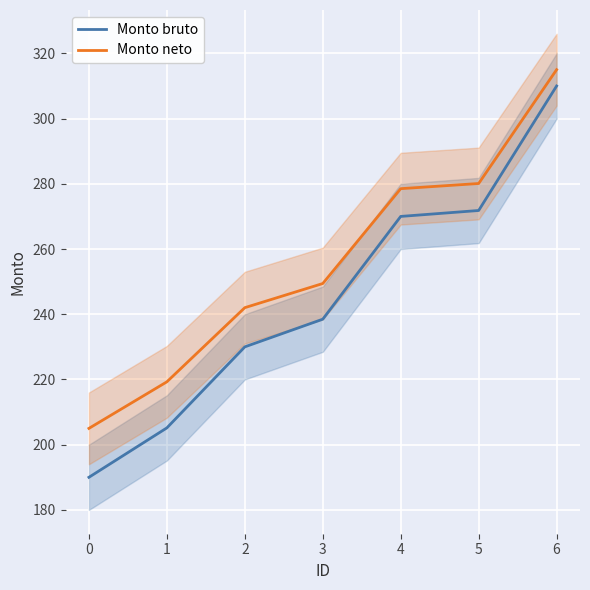

List the labels in order of Monto neto value, largest first.

6, 5, 4, 3, 2, 1, 0